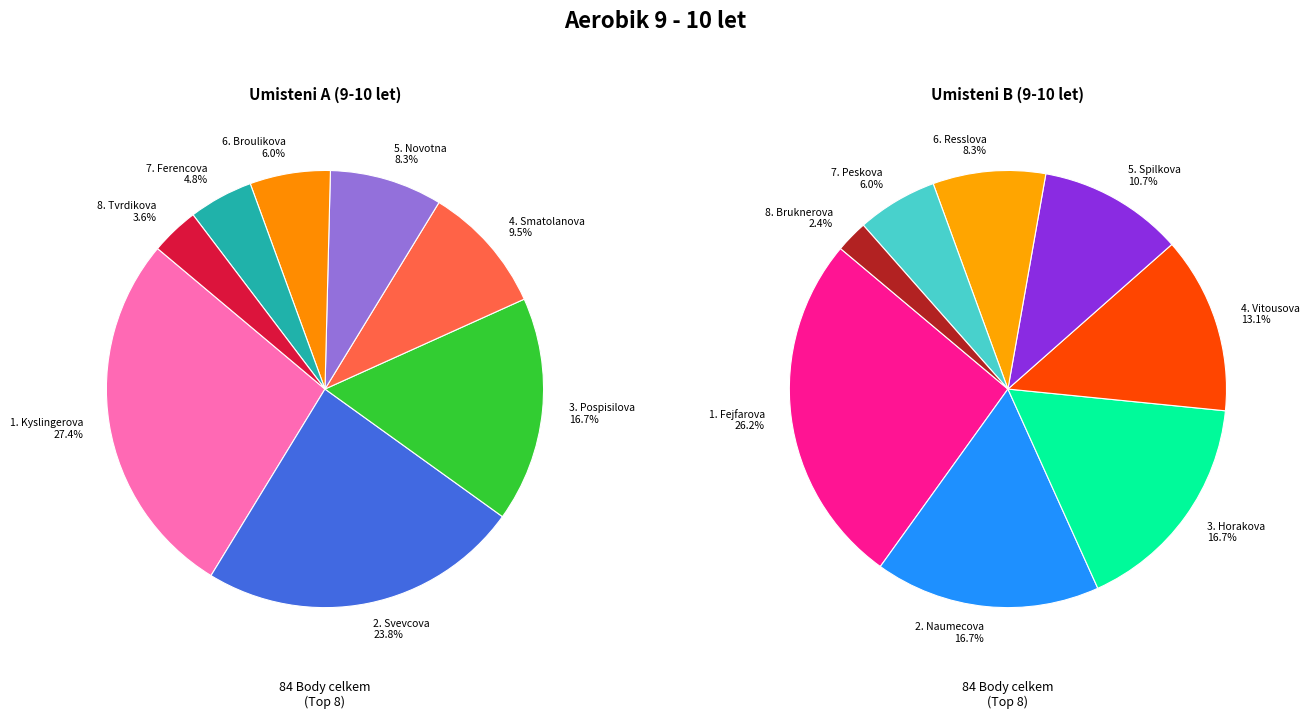

Does any single category account for the majority?

No